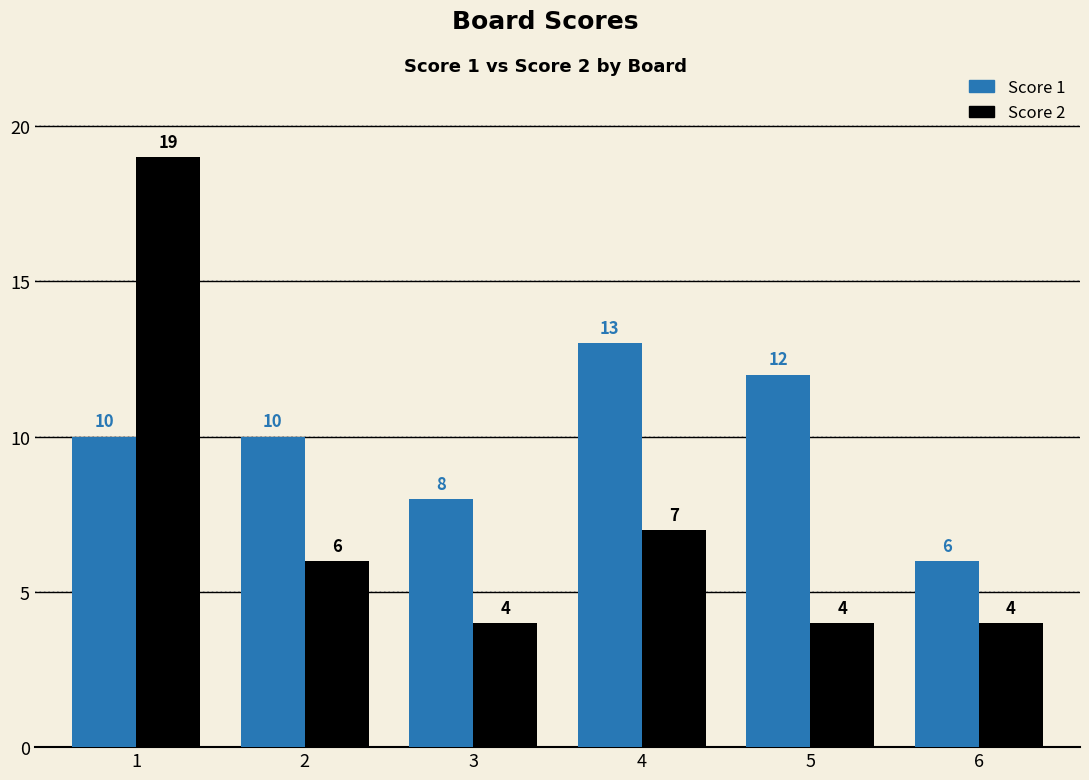

Which category has the highest value in the Score 2 series?

1